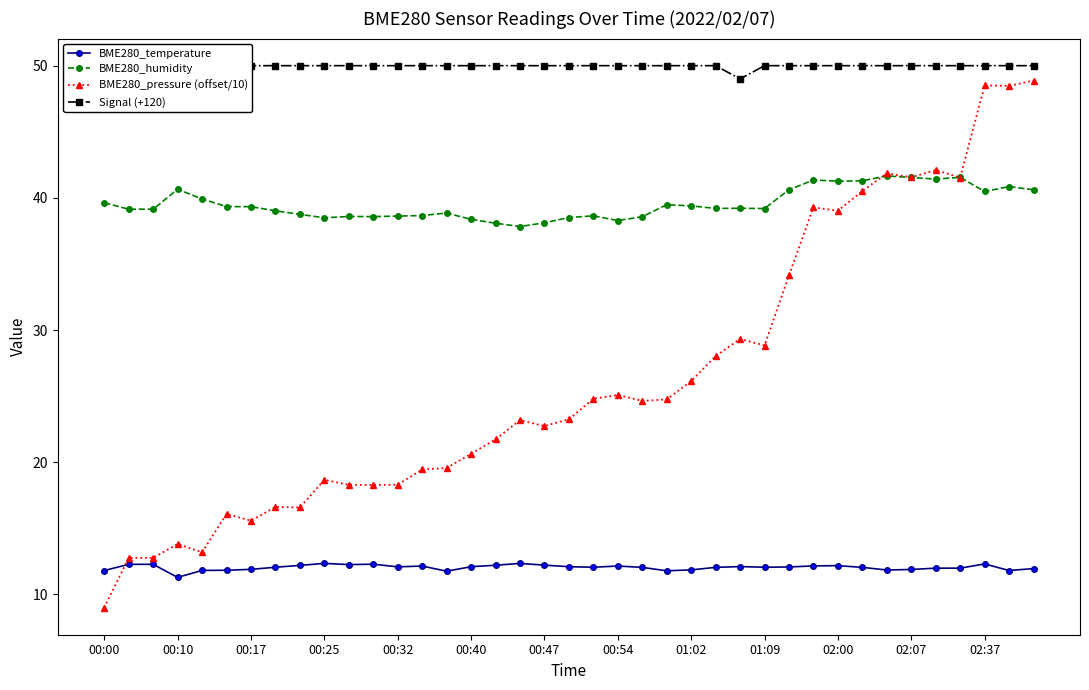

True or false: BME280_pressure (offset/10) has more than 2 interior local peaks.

True